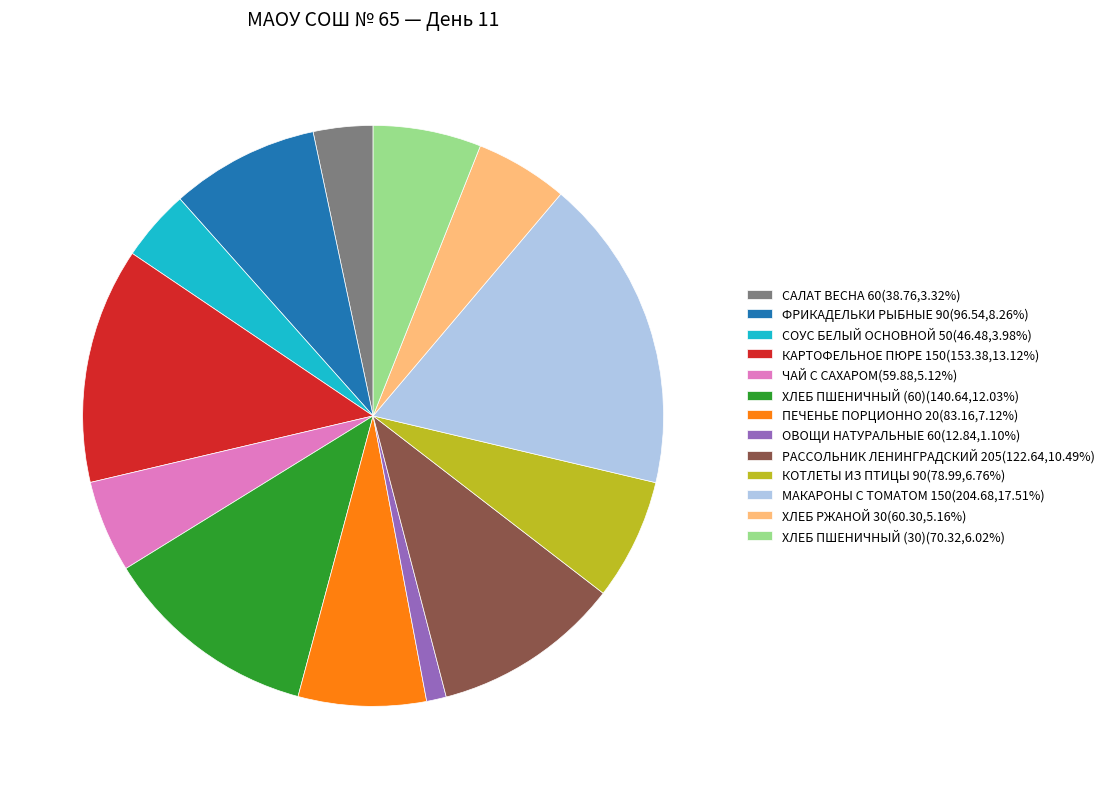

Is there a majority slice in this chart?

No